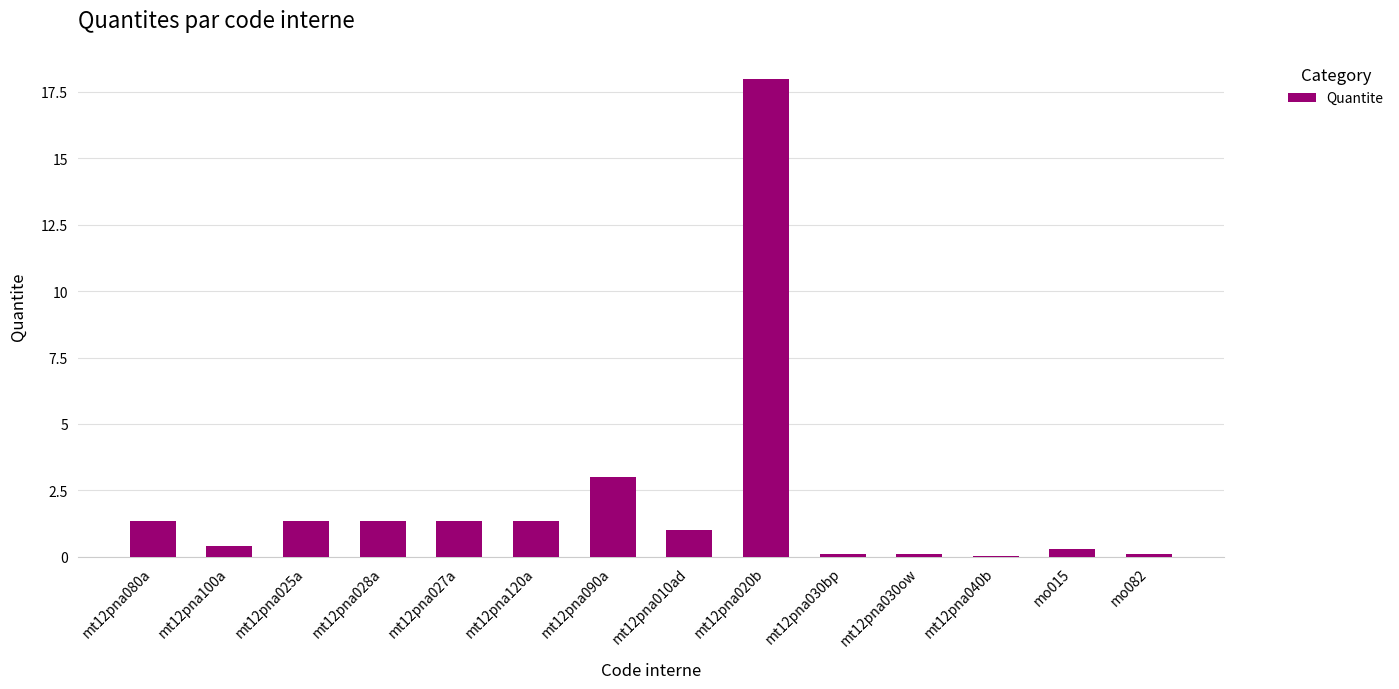

What is the greatest value displayed?

18.0